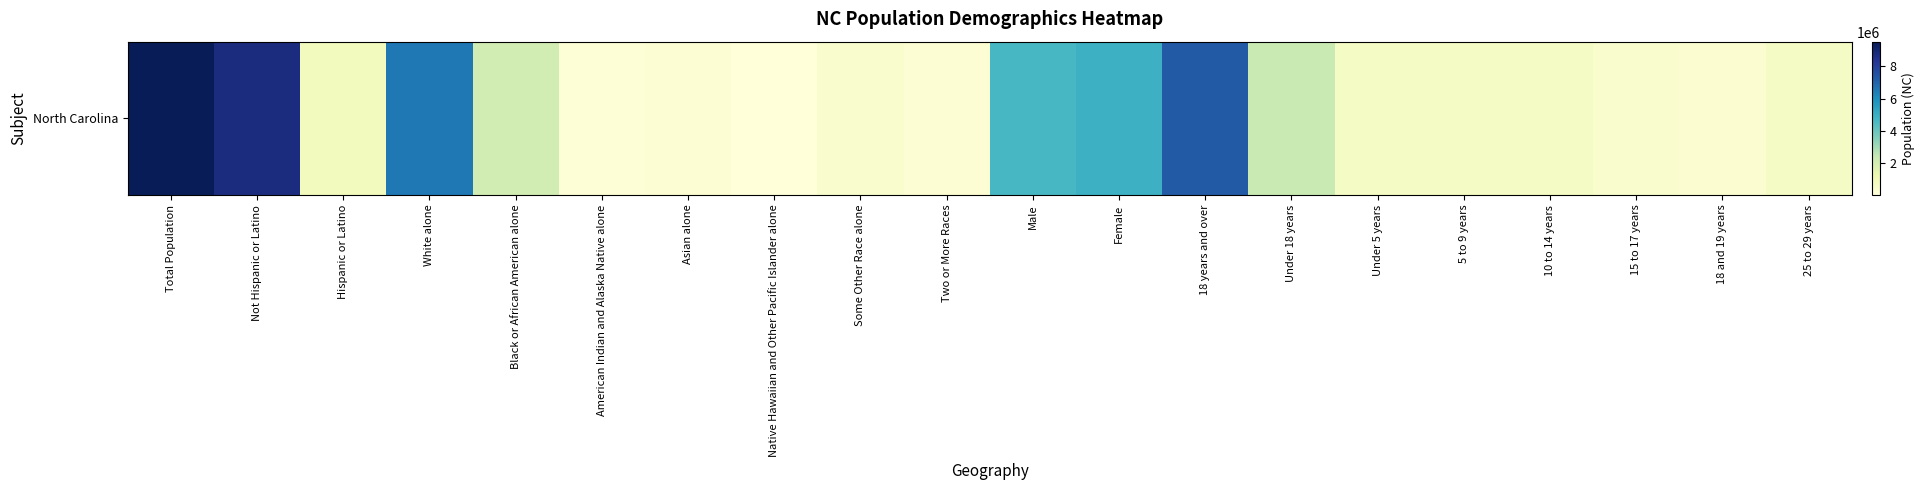

The value at Male is 4645492. True or false?

True